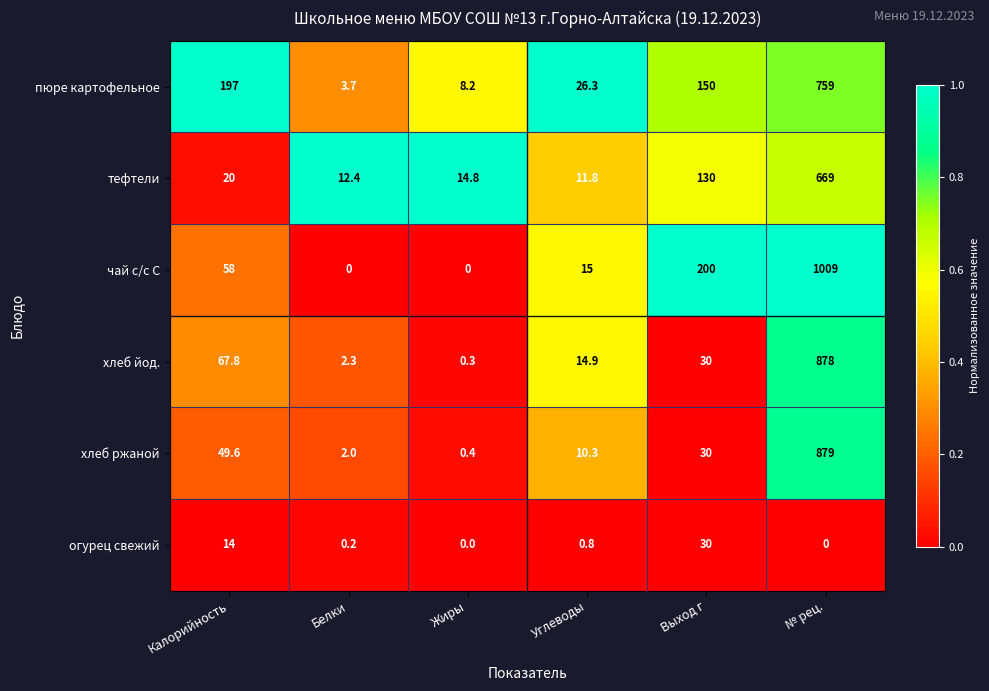

At which label is пюре картофельное closest to 381?

Калорийность